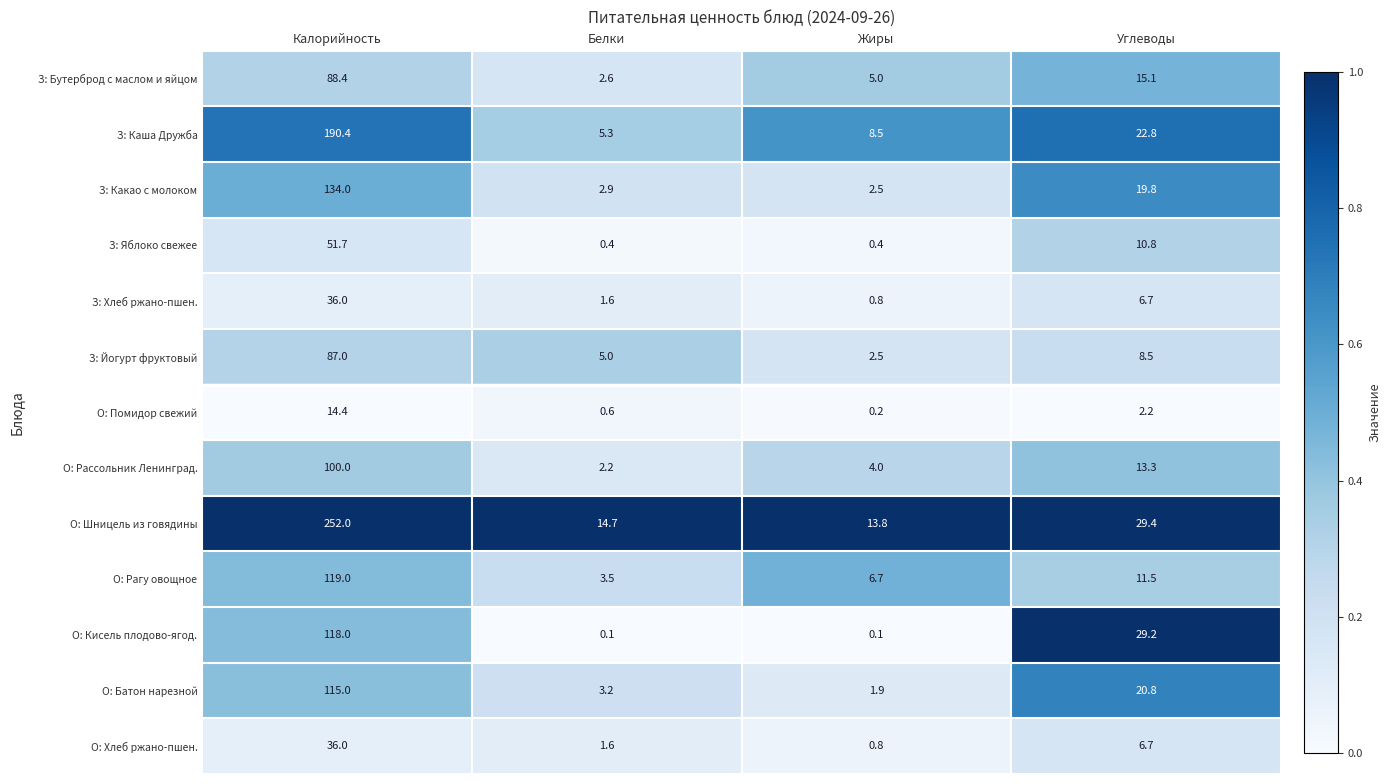

What is the average value of the З: Каша Дружба series?

56.8